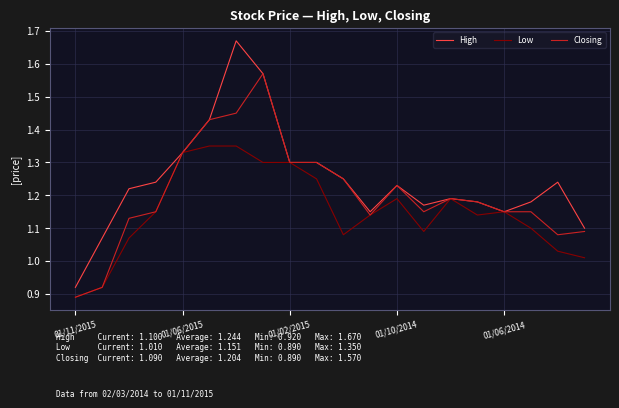

List the series in order of their overall mean, lowest first.

Low, Closing, High